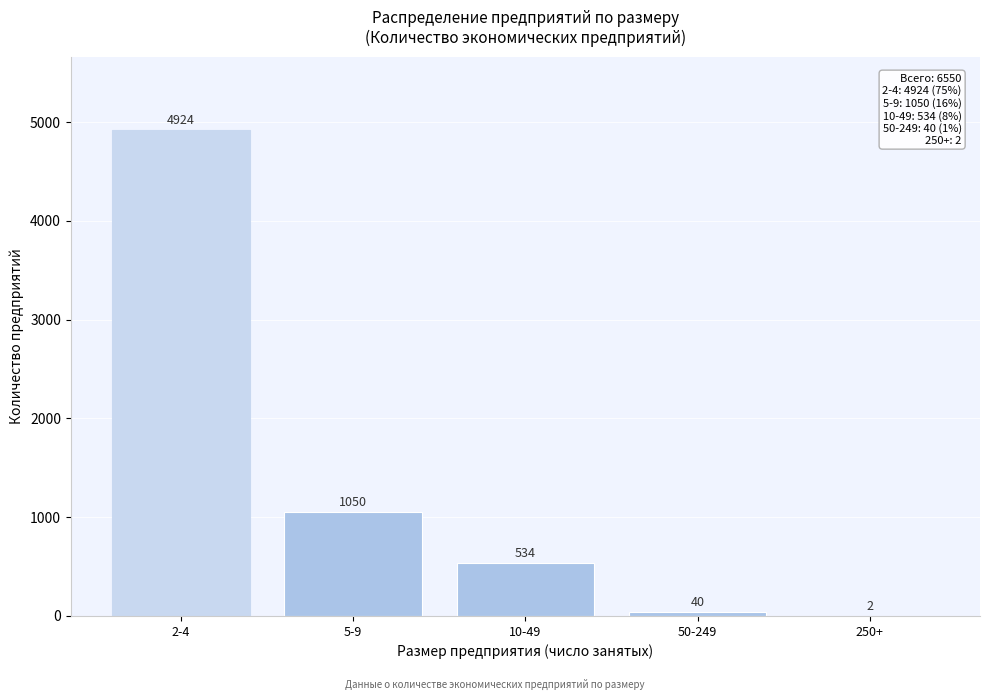

Reading left to right, what are all the values shown in this chart?

2-4=4924	5-9=1050	10-49=534	50-249=40	250+=2